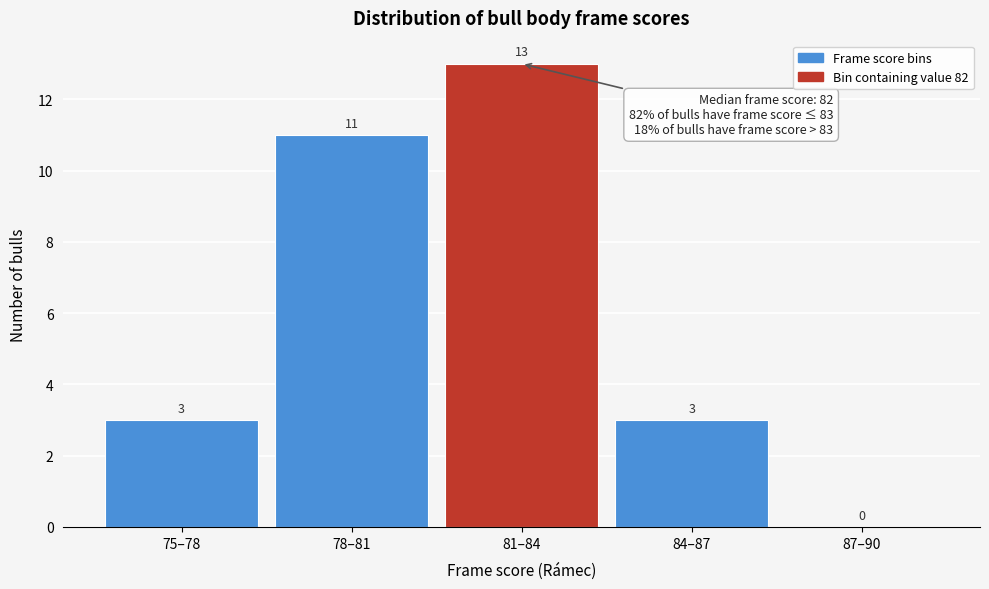

Reading left to right, extract all data points from this chart.

75–78=3	78–81=11	81–84=13	84–87=3	87–90=0